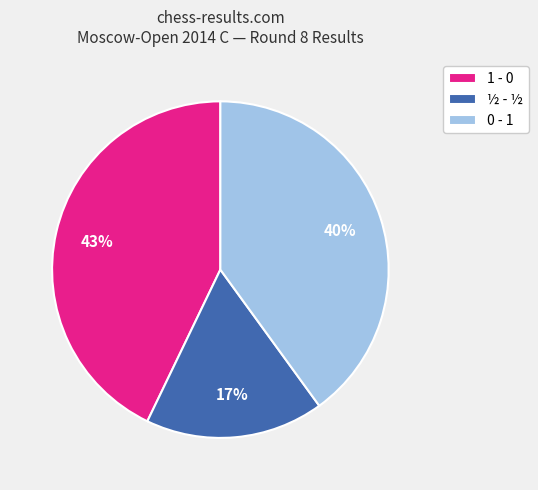

The ½ - ½ slice represents 30% of the pie. True or false?

False